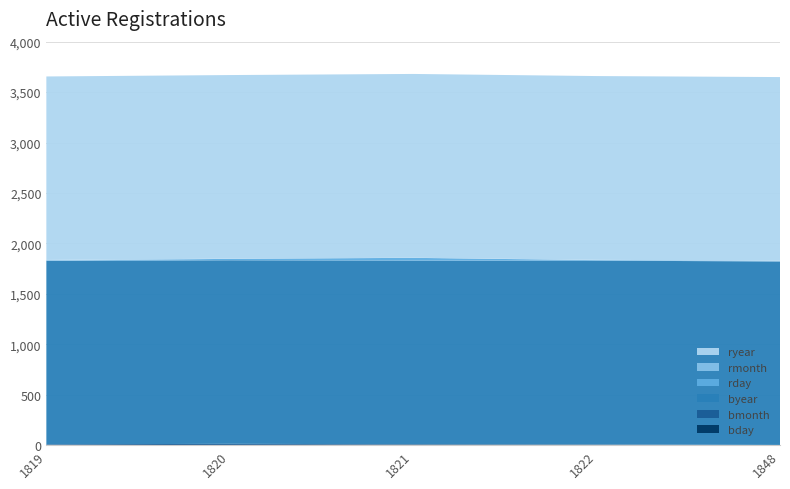

Reading left to right, extract all data points from this chart.

bday: 1819=1	1820=2	1821=6	1822=5	1848=1
bmonth: 1819=7	1820=11	1821=3	1822=2	1848=1
byear: 1819=1819	1820=1820	1821=1821	1822=1822	1848=1819
rday: 1819=1	1820=14	1821=27	1822=5	1848=1
rmonth: 1819=8	1820=2	1821=1	1822=3	1848=8
ryear: 1819=1819	1820=1820	1821=1822	1822=1822	1848=1819